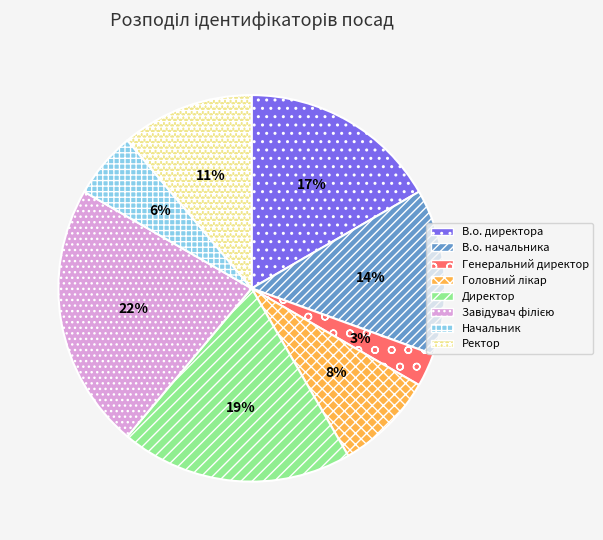

To the nearest percent, what portion does Ректор represent?

11%